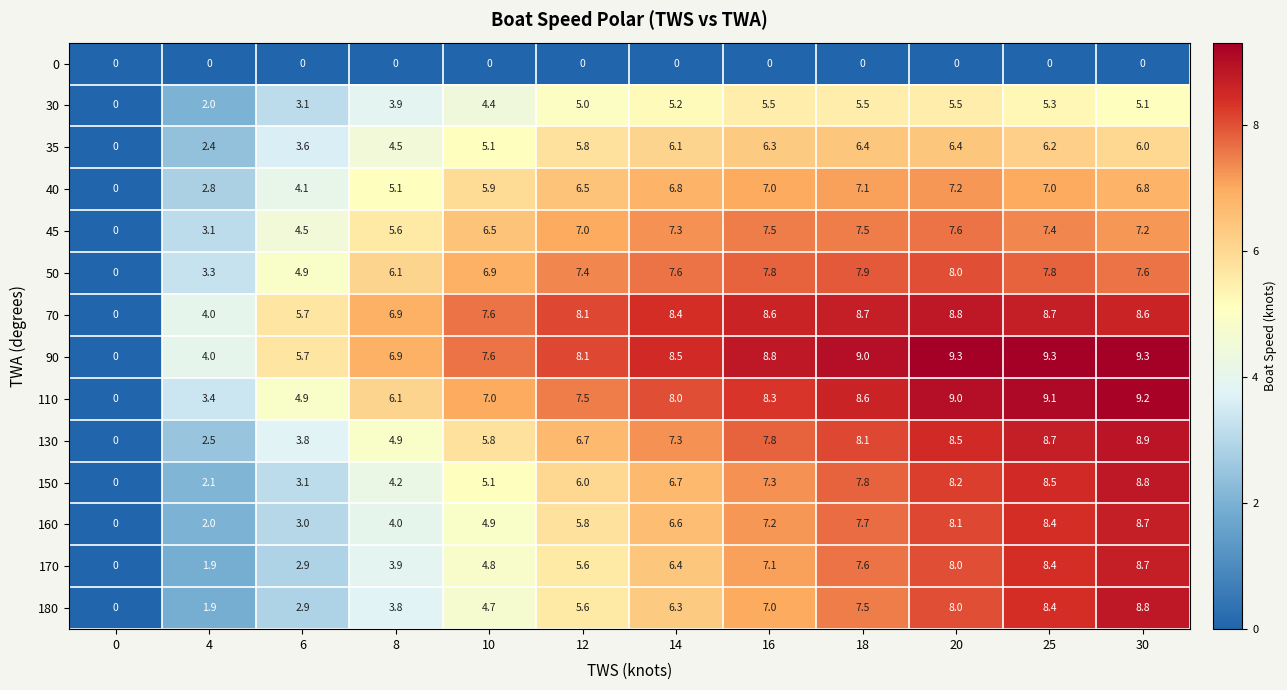

Count the number of categories in the chart.

12